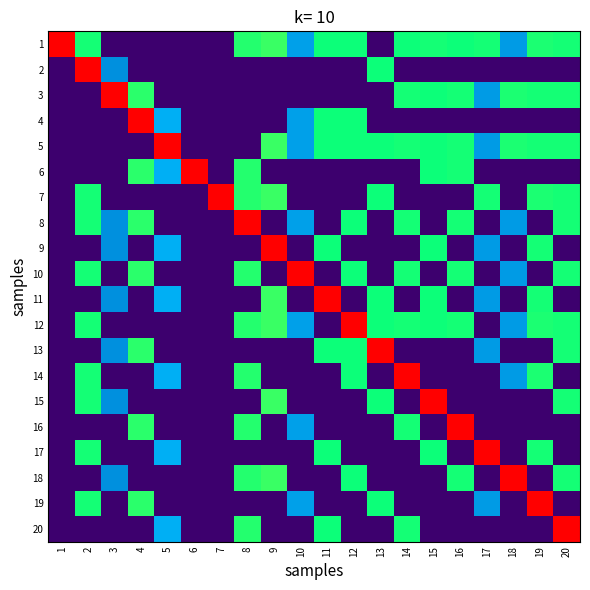

Which series changed the most between 14 and 15?

14